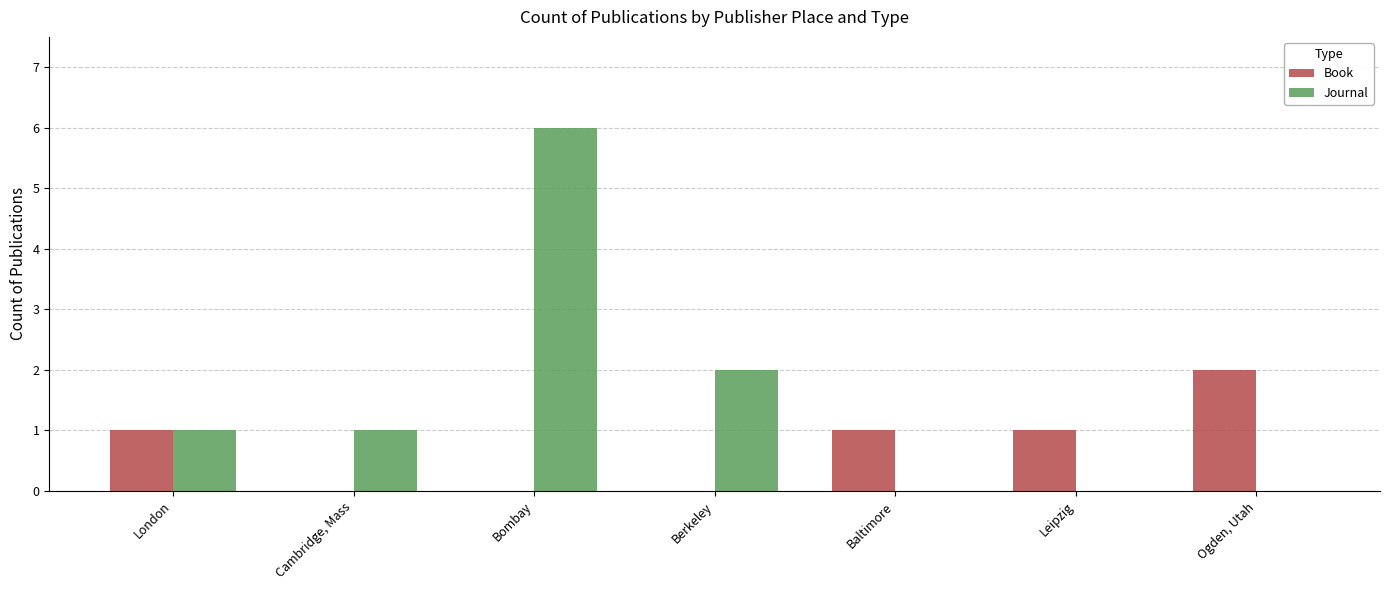

Are the bars horizontal?

No